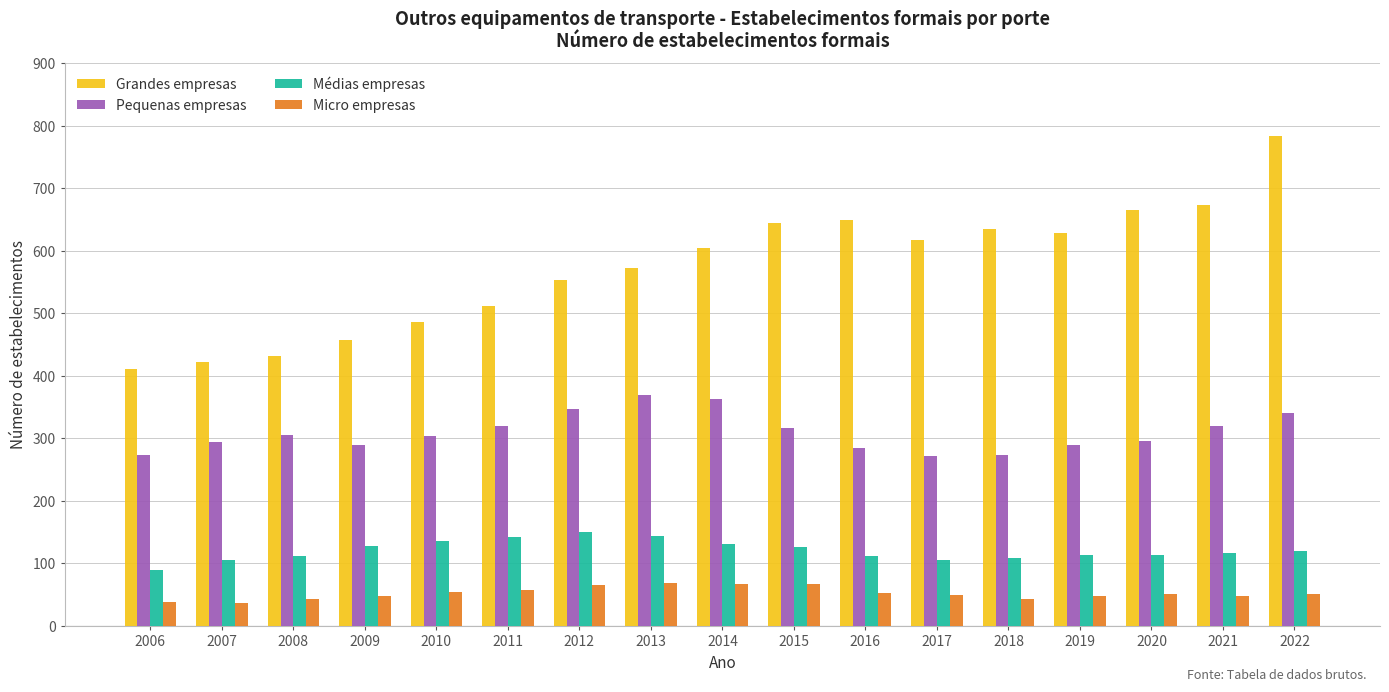

Is the value of Micro empresas at 2006 greater than the value of Pequenas empresas at 2020?

No